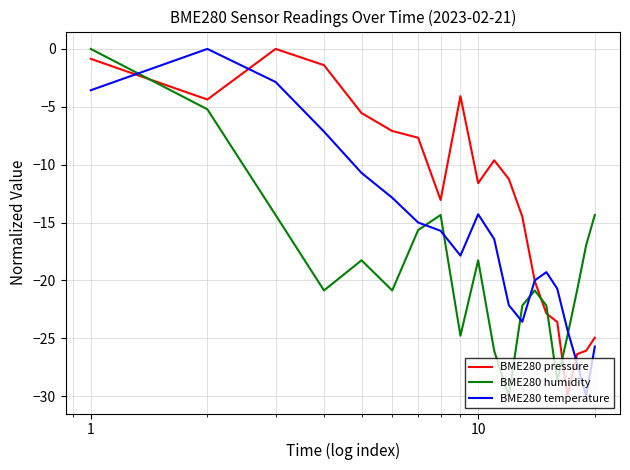

What is the difference between the second highest and second lowest values in the BME280 temperature series?

24.3